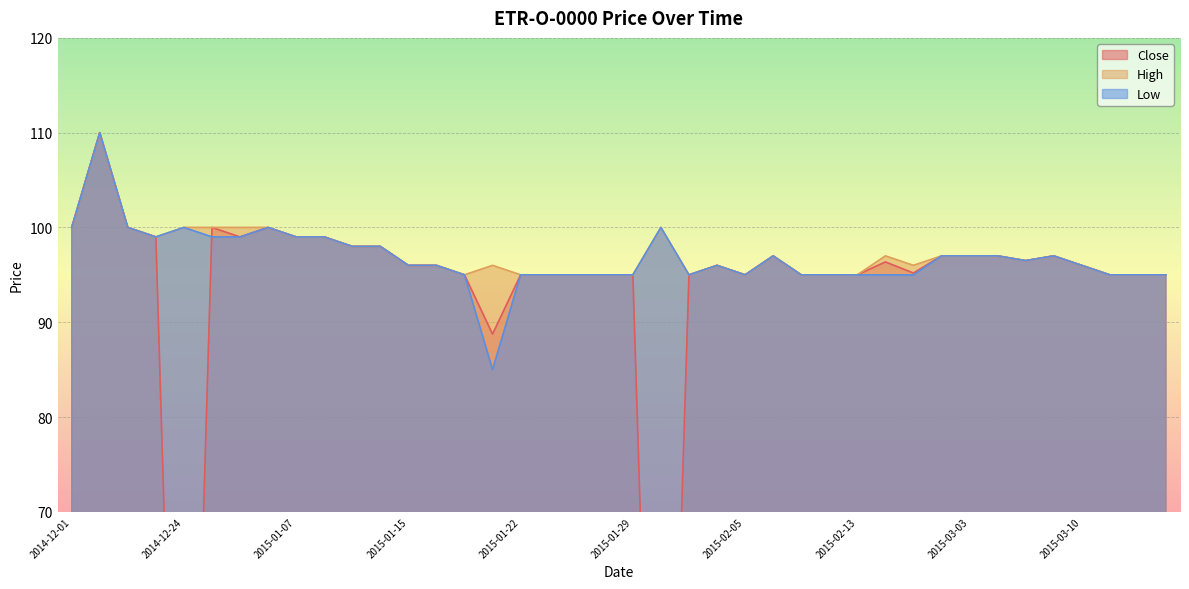

Which has a higher value, 2015-02-03 or 2015-03-16?

2015-02-03